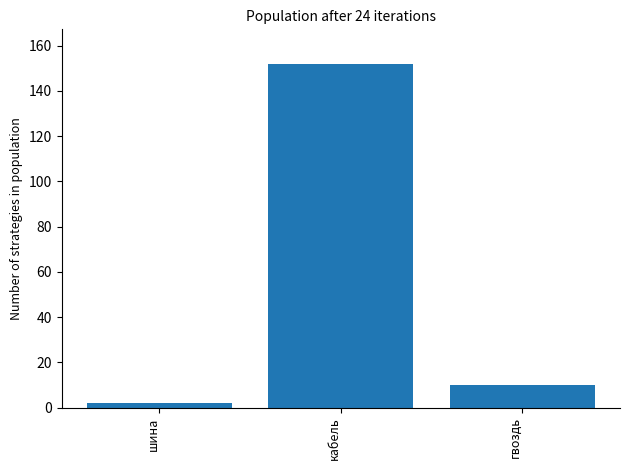

How many bars are there in total?

3